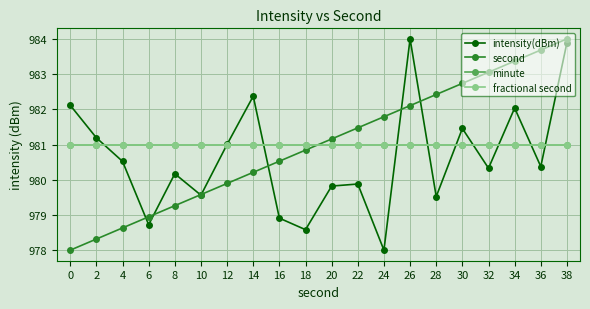

Which series changed the most between 10 and 36?

second